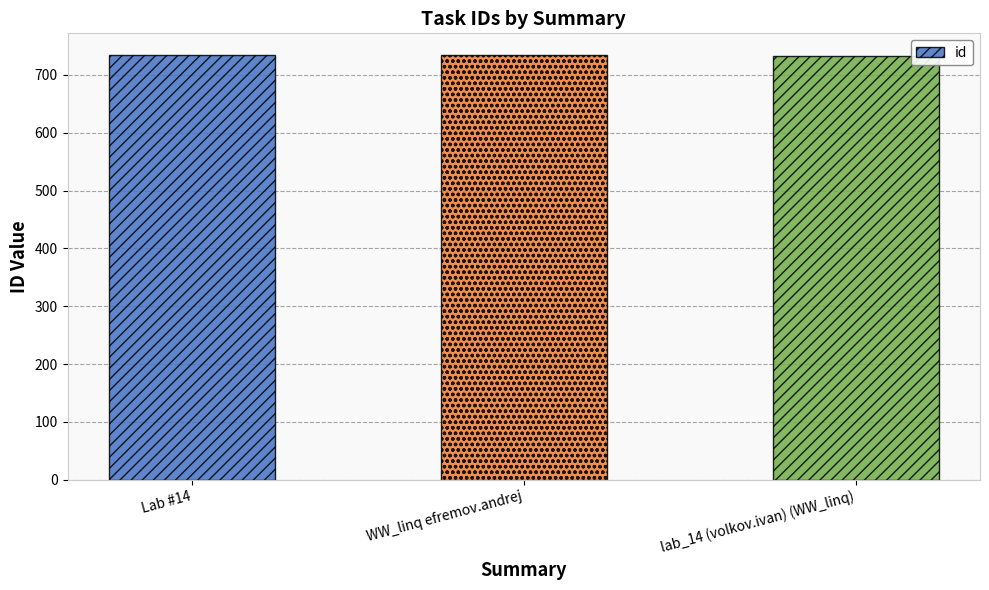

What is the smallest value displayed?

733